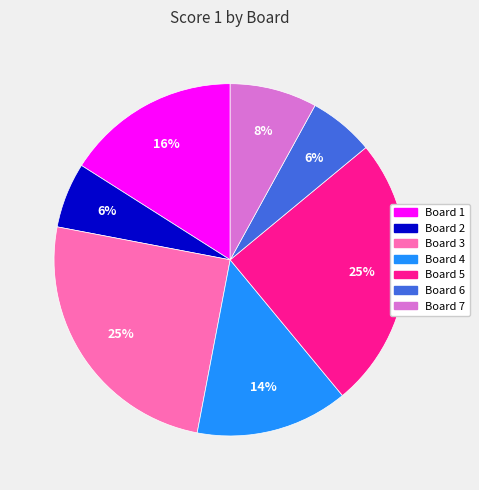

Is it true that Board 1 is 5% of the pie?

False